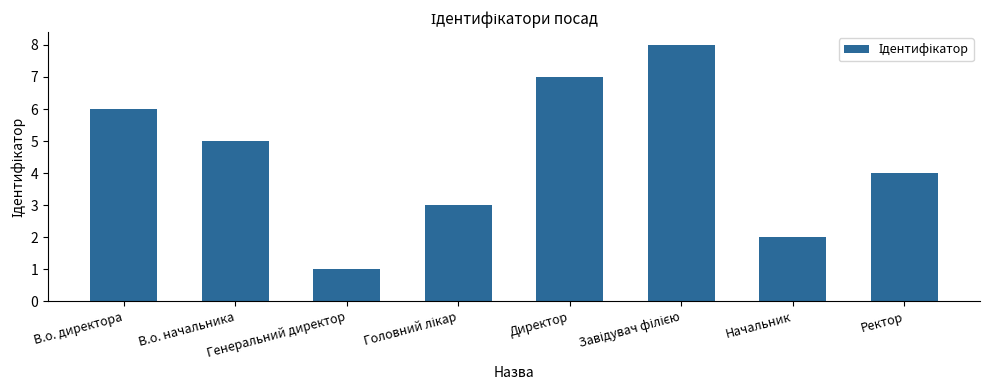

Which label corresponds to the smallest value in the chart?

Генеральний директор